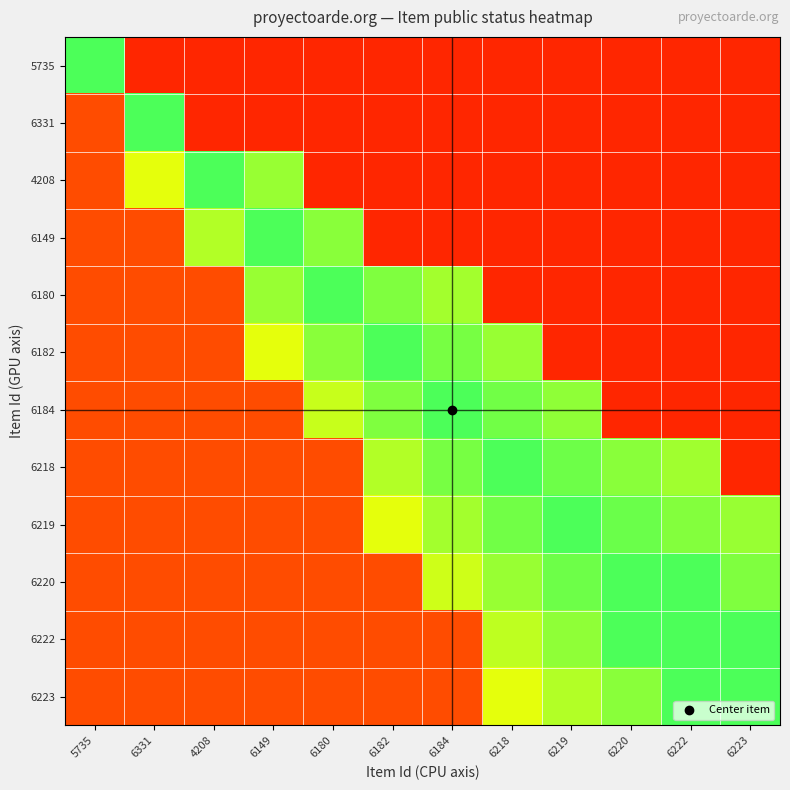

What is the maximum value shown in the chart?

0.9